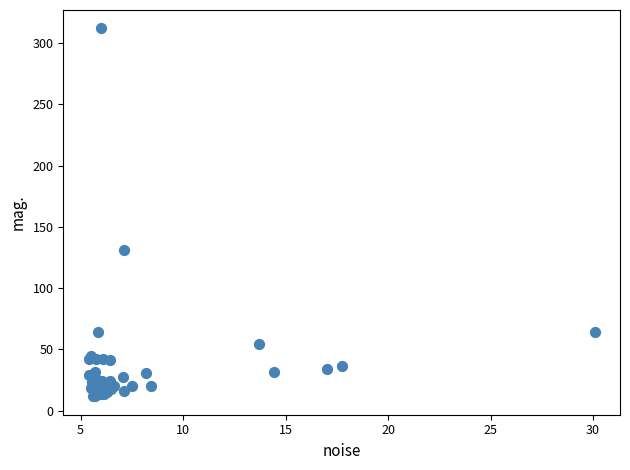

What Y value in the scatter plot is closest to 161?

131.4